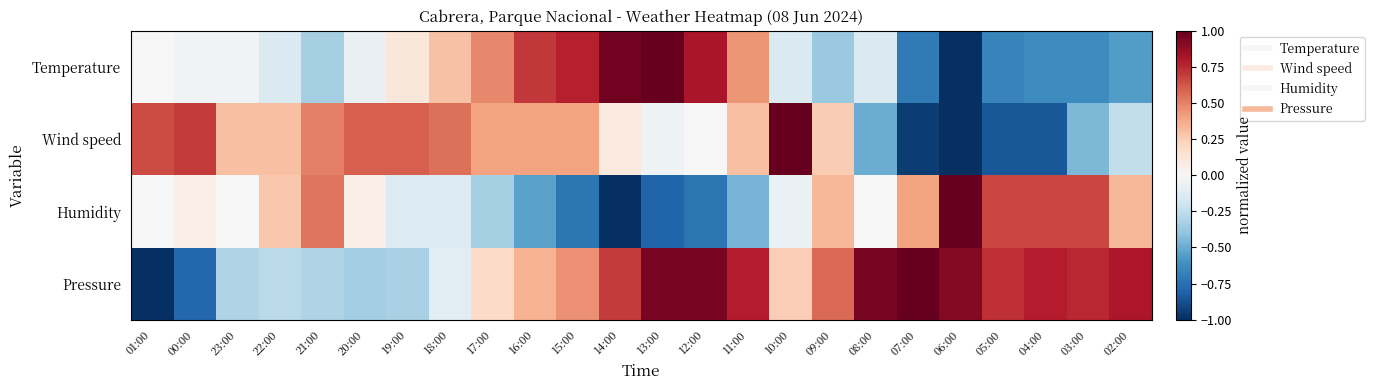

What is the spread (max minus min) of values at 16:00?

1.2